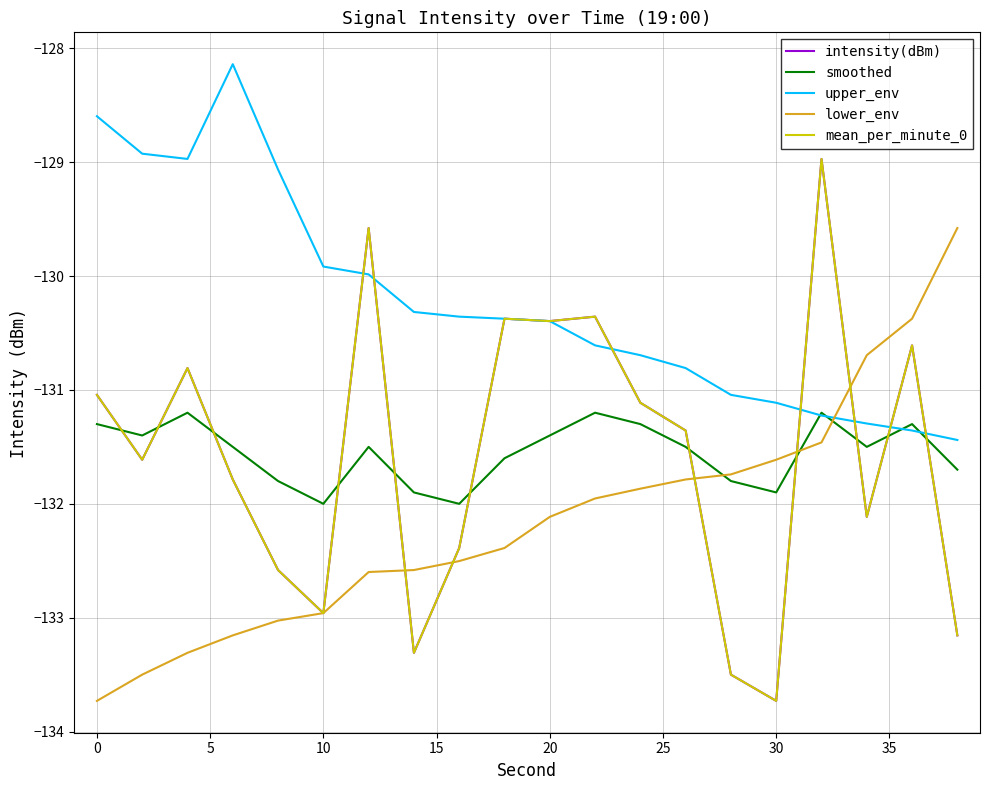

Does the chart display data point markers on the line(s)?

No